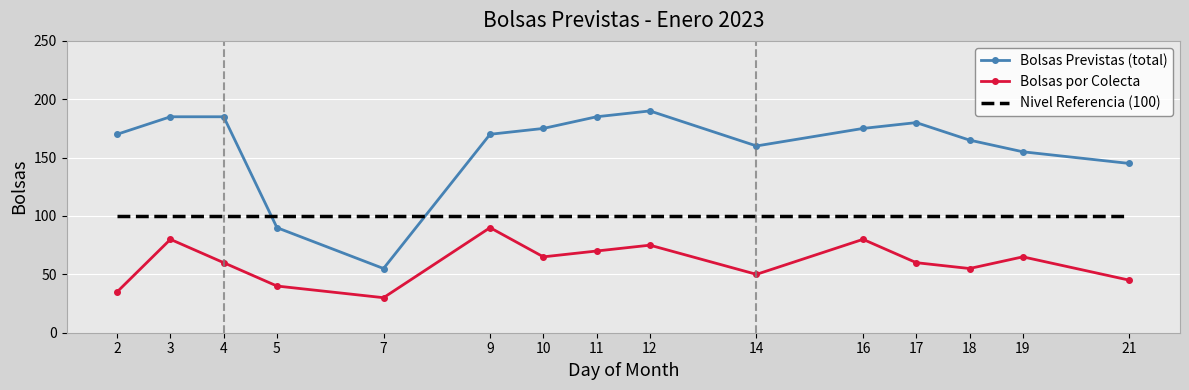

What is the maximum value shown in the chart?

190